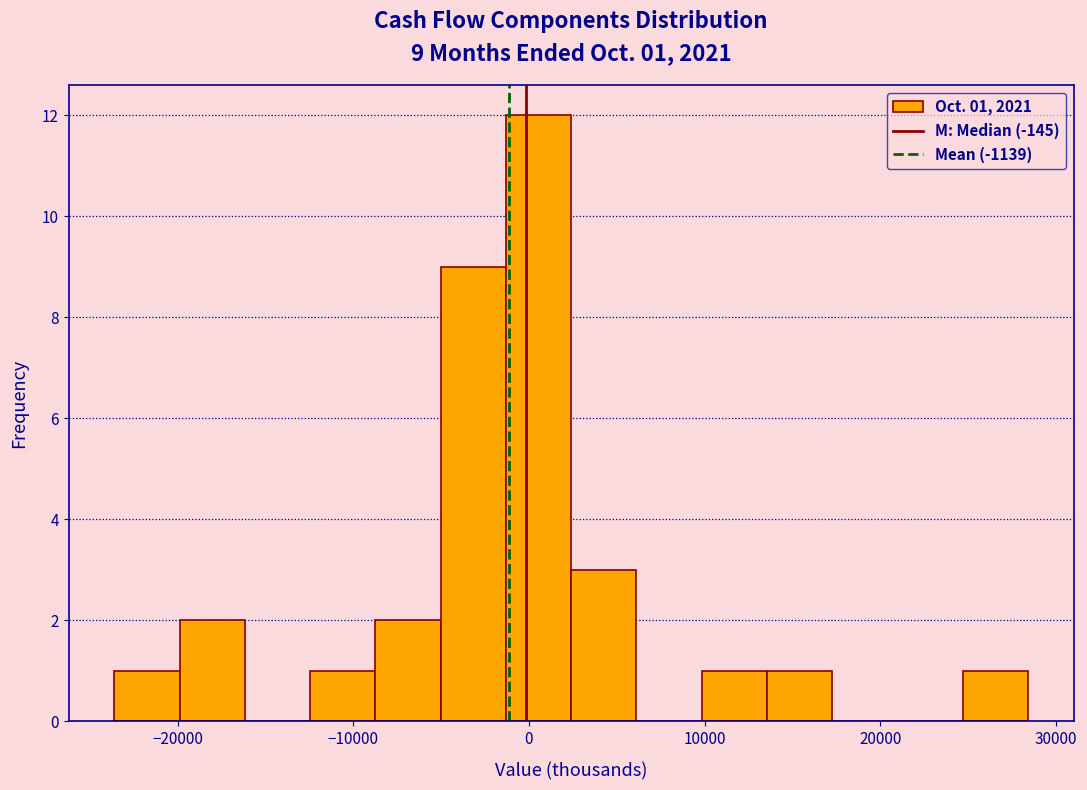

Around what value on the x-axis is the tallest bar? Give the approximate position of its centre, as read against the axis.

1000